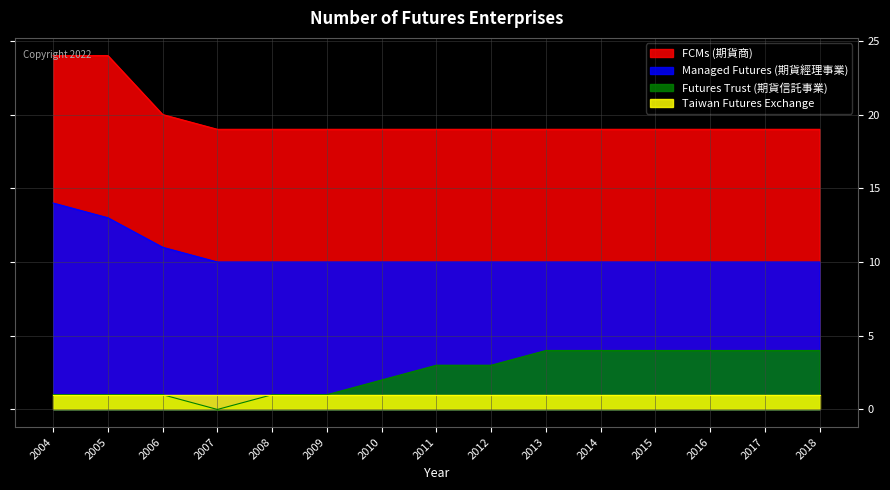

At which label does FCMs (期貨商) reach its minimum?

2007